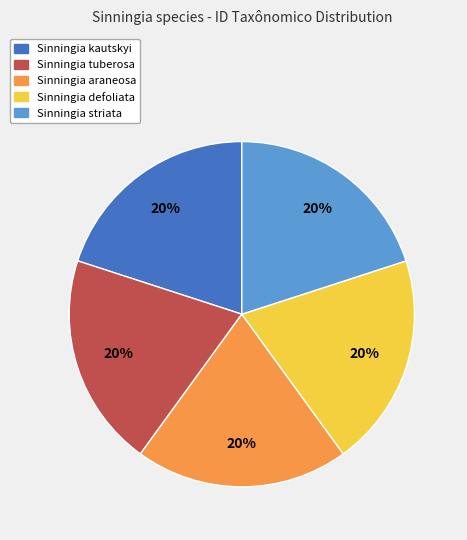

What percentage is the Sinningia striata slice, to the nearest percent?

20%